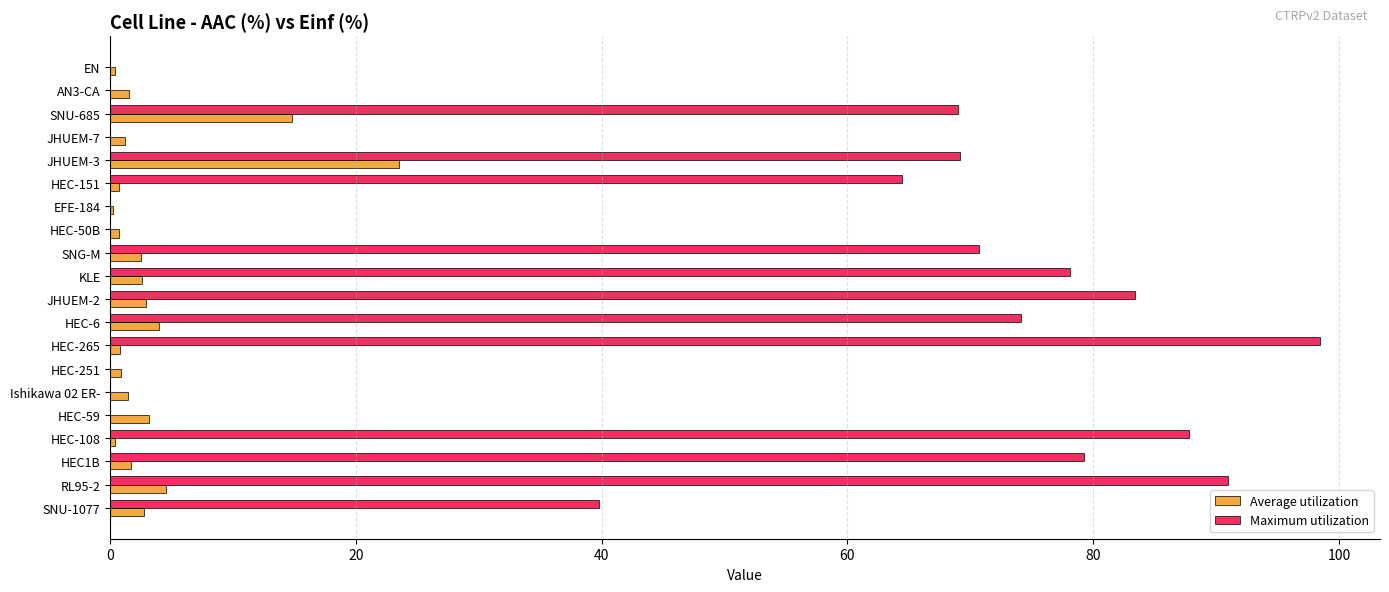

What is the highest value of the Average utilization series?

23.5